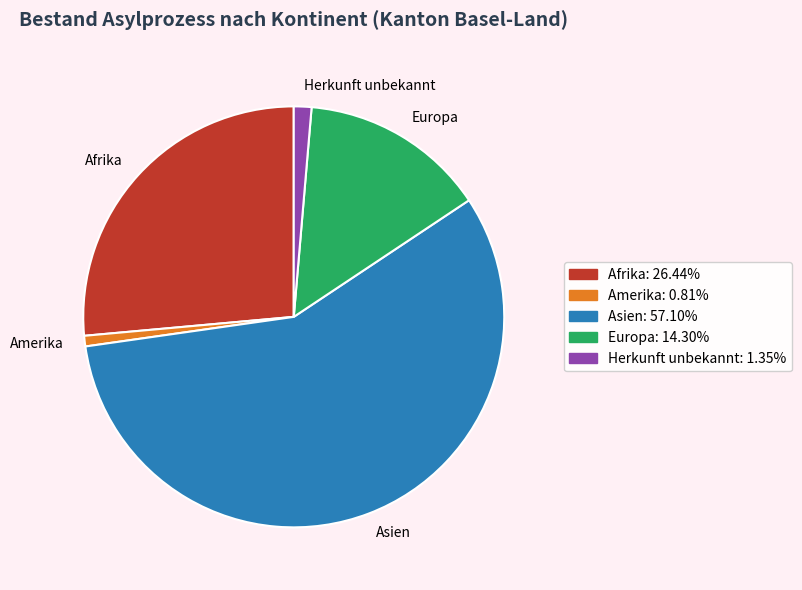

Is it true that Amerika is 11% of the pie?

False